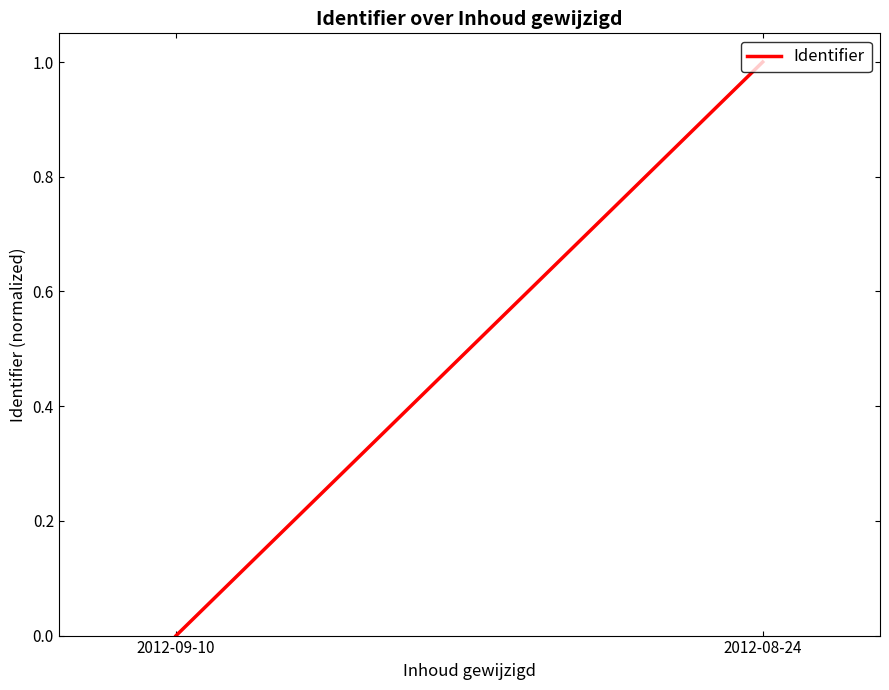

Count the number of data series in this chart.

1